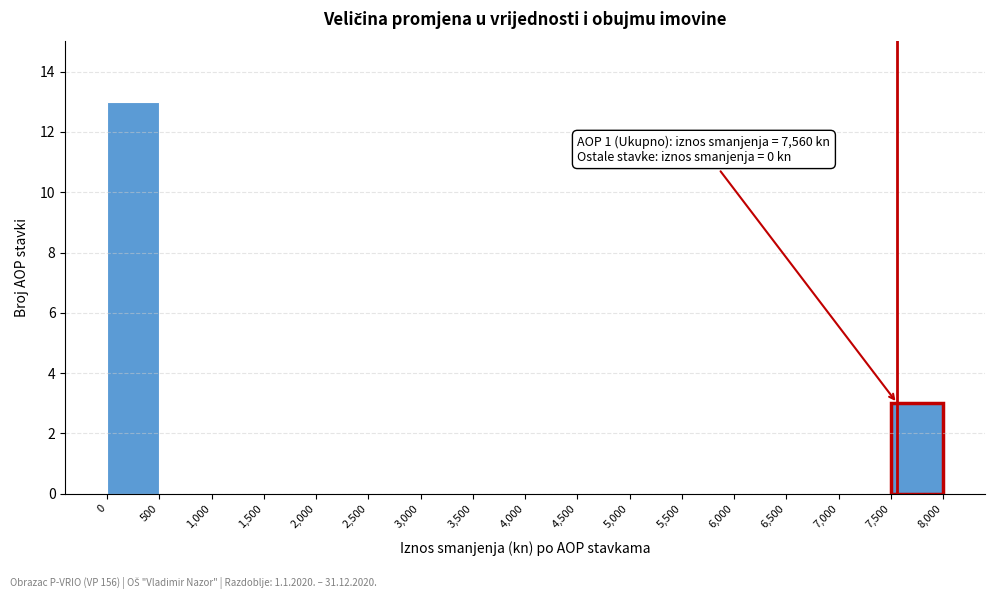

Which range on the x-axis has the tallest bar?

0 to 500